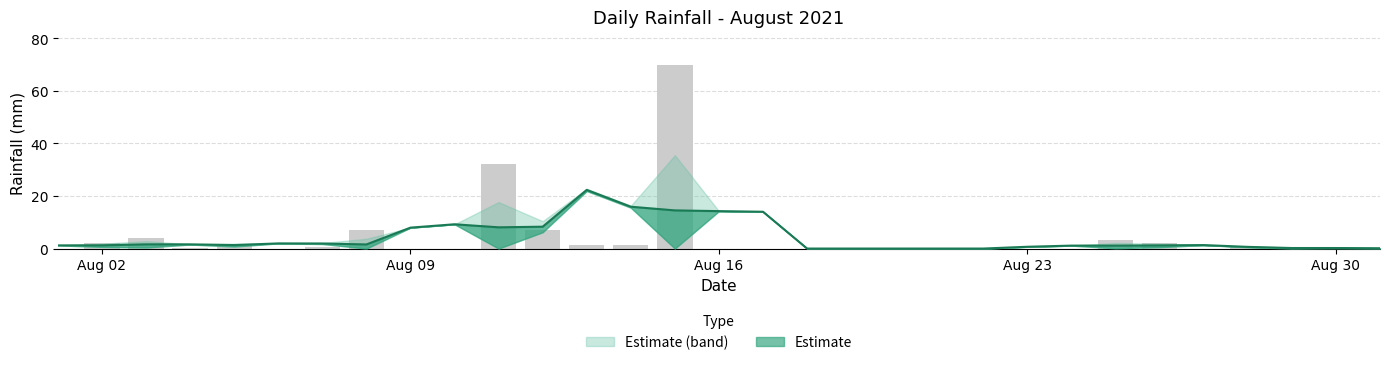

What is the difference between the values at 2021-08-02 and 2021-08-19?

2.0